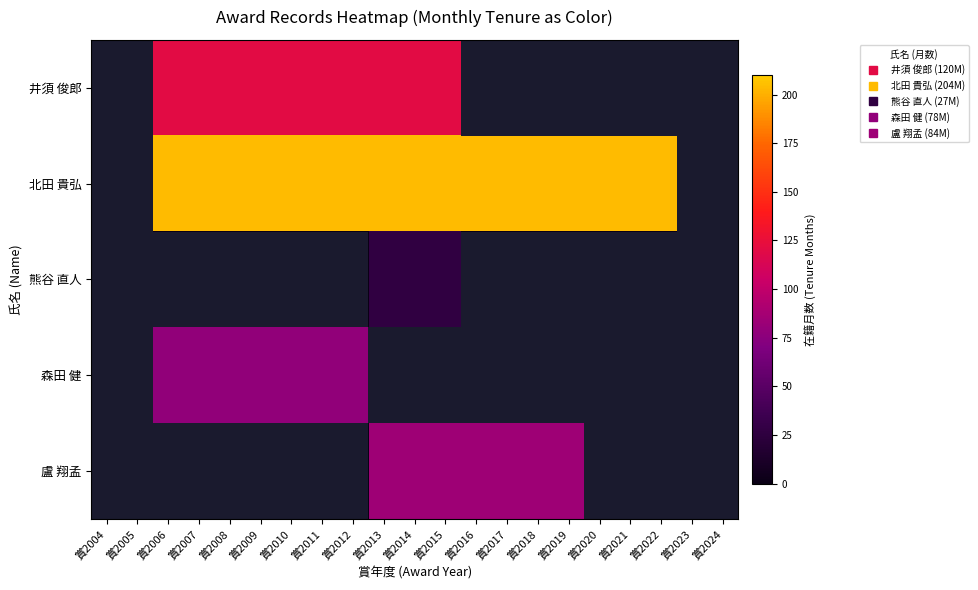

Reading left to right, extract all data points from this chart.

井須 俊郎: 賞2004=-50	賞2005=-50	賞2006=120	賞2007=120	賞2008=120	賞2009=120	賞2010=120	賞2011=120	賞2012=120	賞2013=120	賞2014=120	賞2015=120	賞2016=-50	賞2017=-50	賞2018=-50	賞2019=-50	賞2020=-50	賞2021=-50	賞2022=-50	賞2023=-50	賞2024=-50
北田 貴弘: 賞2004=-50	賞2005=-50	賞2006=204	賞2007=204	賞2008=204	賞2009=204	賞2010=204	賞2011=204	賞2012=204	賞2013=204	賞2014=204	賞2015=204	賞2016=204	賞2017=204	賞2018=204	賞2019=204	賞2020=204	賞2021=204	賞2022=204	賞2023=-50	賞2024=-50
熊谷 直人: 賞2004=-50	賞2005=-50	賞2006=-50	賞2007=-50	賞2008=-50	賞2009=-50	賞2010=-50	賞2011=-50	賞2012=-50	賞2013=27	賞2014=27	賞2015=27	賞2016=-50	賞2017=-50	賞2018=-50	賞2019=-50	賞2020=-50	賞2021=-50	賞2022=-50	賞2023=-50	賞2024=-50
森田 健: 賞2004=-50	賞2005=-50	賞2006=78	賞2007=78	賞2008=78	賞2009=78	賞2010=78	賞2011=78	賞2012=78	賞2013=-50	賞2014=-50	賞2015=-50	賞2016=-50	賞2017=-50	賞2018=-50	賞2019=-50	賞2020=-50	賞2021=-50	賞2022=-50	賞2023=-50	賞2024=-50
盧 翔孟: 賞2004=-50	賞2005=-50	賞2006=-50	賞2007=-50	賞2008=-50	賞2009=-50	賞2010=-50	賞2011=-50	賞2012=-50	賞2013=84	賞2014=84	賞2015=84	賞2016=84	賞2017=84	賞2018=84	賞2019=84	賞2020=-50	賞2021=-50	賞2022=-50	賞2023=-50	賞2024=-50